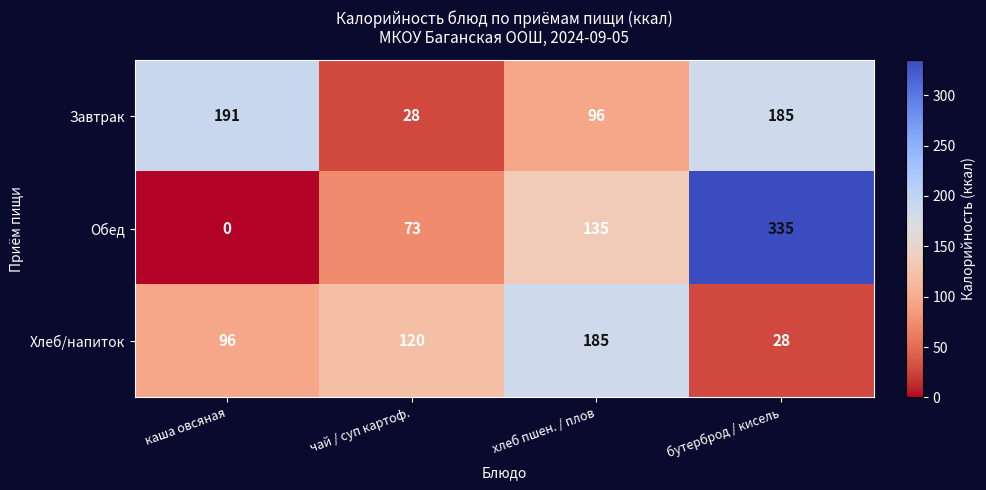

Which series has the largest total across all categories?

Обед